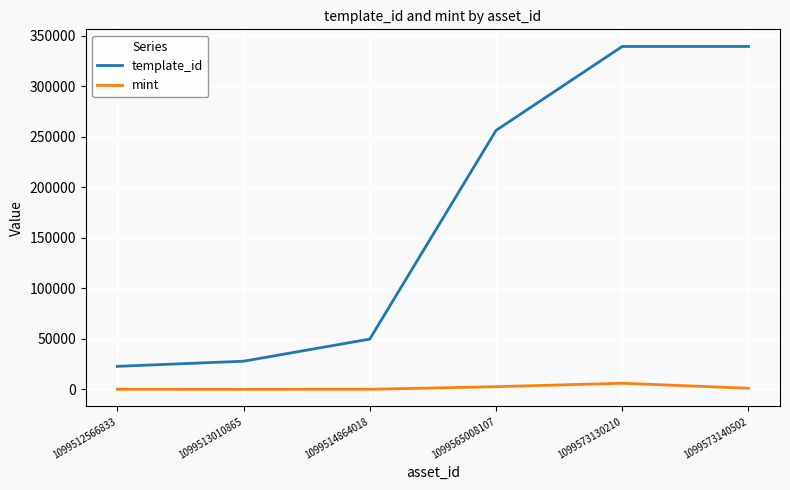

True or false: mint has a value of 193 at 1099512566833.

True